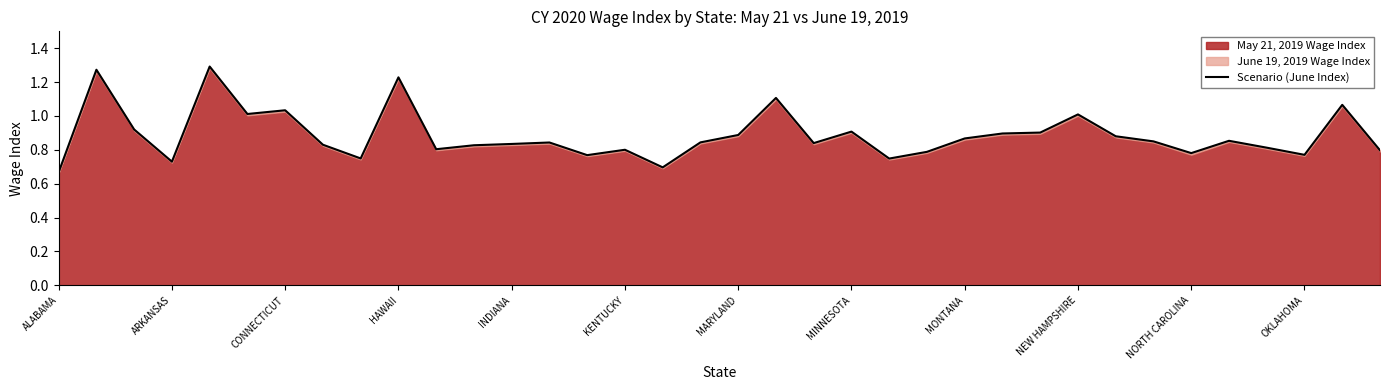

Reading left to right, what are all the values shown in this chart?

0.7	1.3	0.9	0.7	1.3	1.0	1.0	0.8	0.7	1.2	0.8	0.8	0.8	0.8	0.8	0.8	0.7	0.8	0.9	1.1	0.8	0.9	0.7	0.8	0.9	0.9	0.9	1.0	0.9	0.9	0.8	0.9	0.8	0.8	1.1	0.8